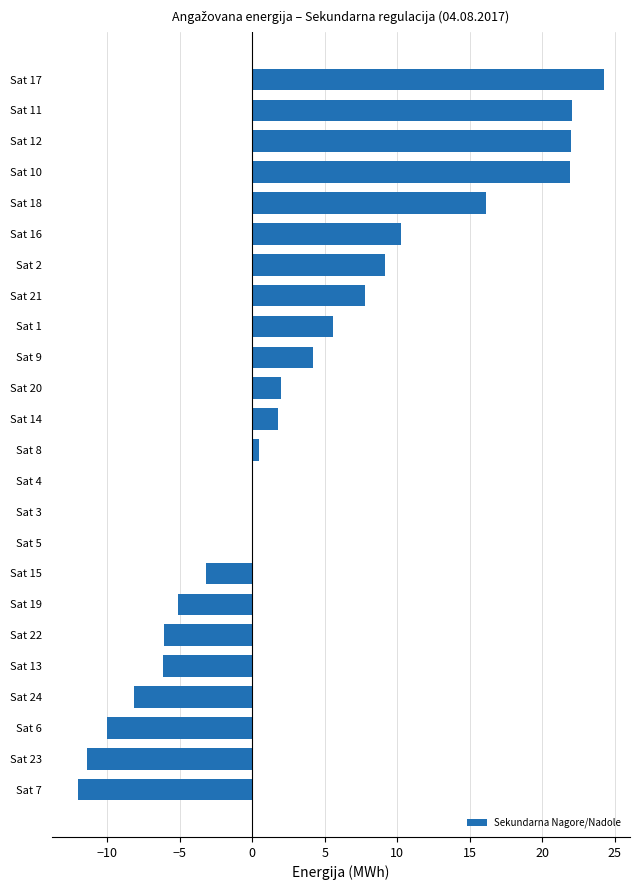

Approximately how many times larger is the value at Sat 18 compared to Sat 21?

2.1